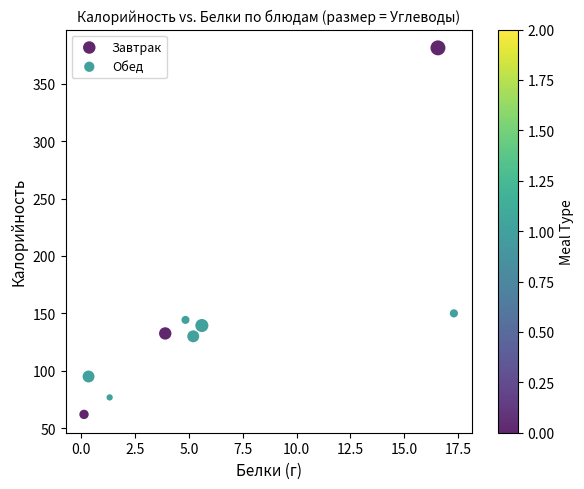

Which series reaches the maximum Y coordinate?

Завтрак